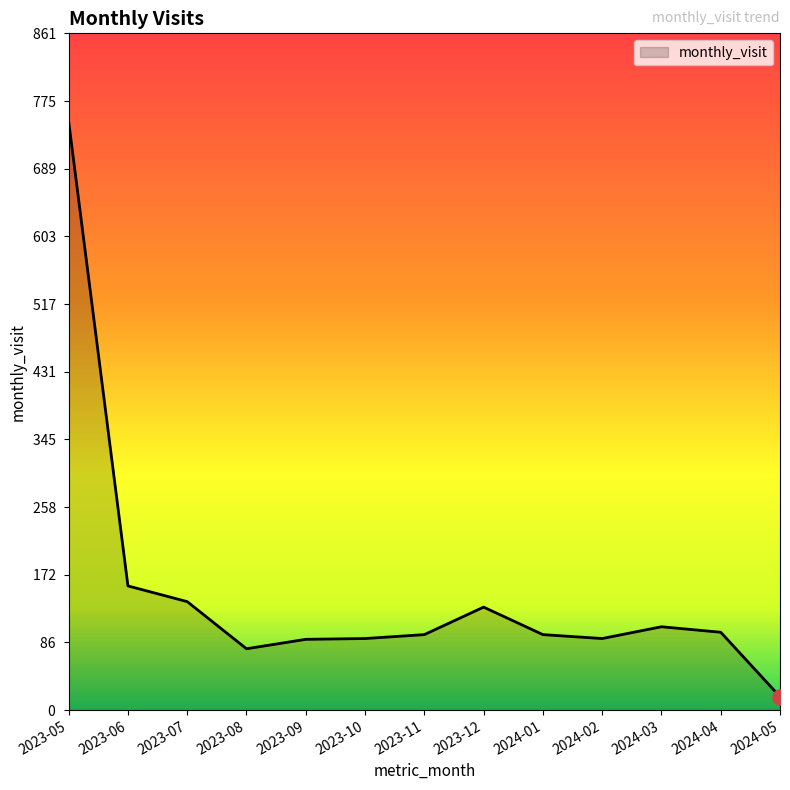

What is the ratio of the value at 2024-02 to the value at 2023-11?

0.9